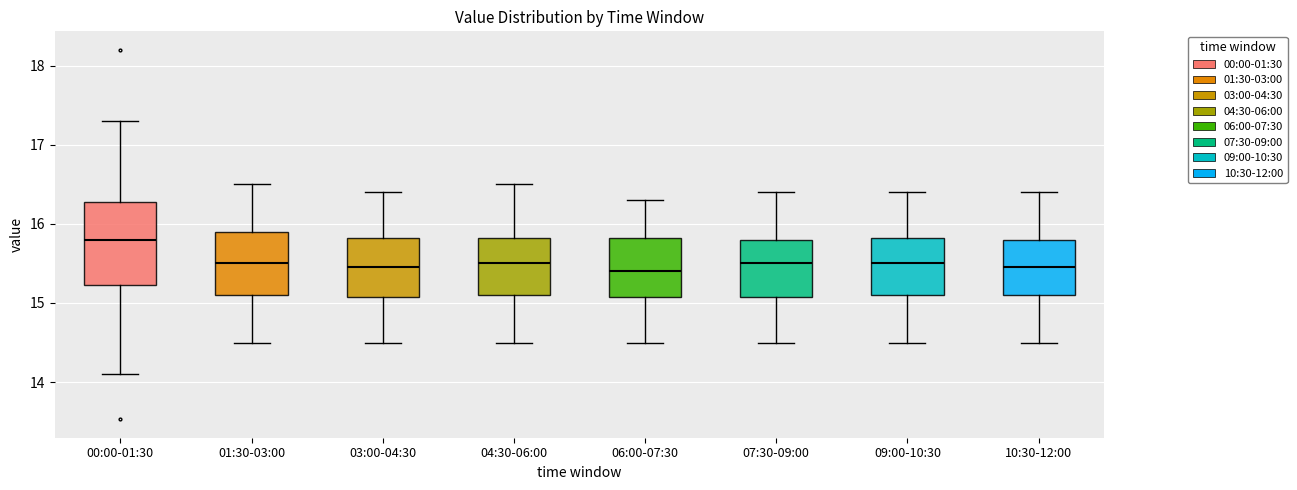

Which box is the tallest, from its lower edge to its upper edge?

00:00-01:30